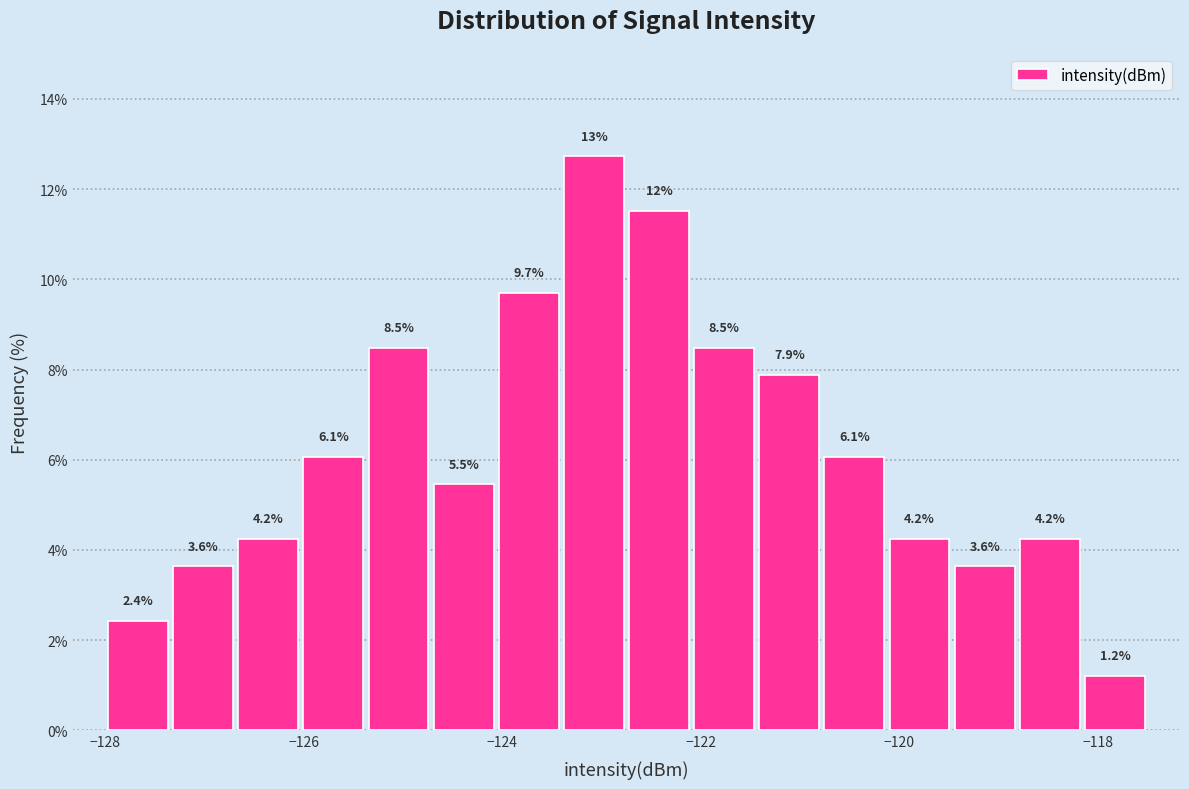

Read against the x-axis, roughly where is the centre of the tallest bar?

-123.0